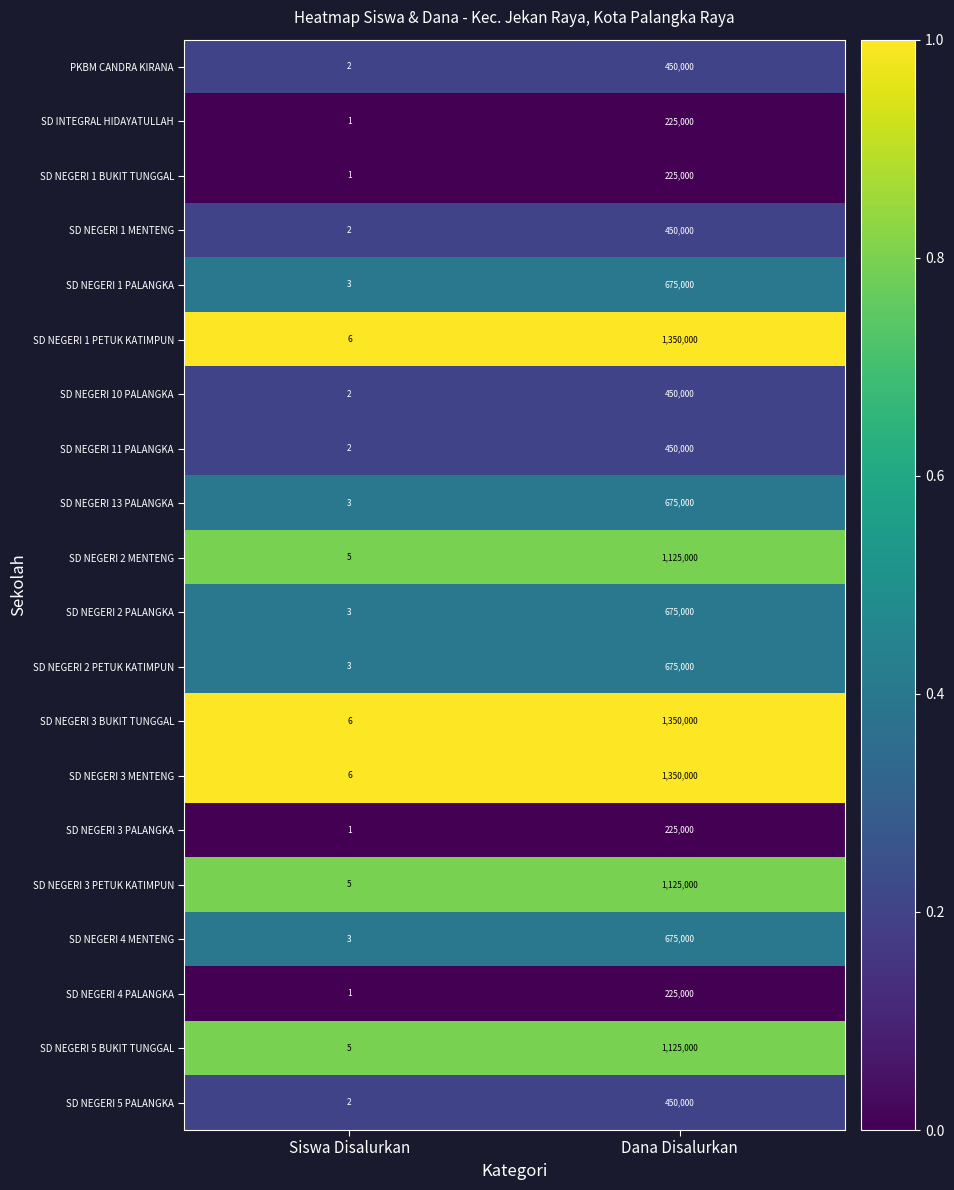

Rank the categories by SD NEGERI 10 PALANGKA value from highest to lowest.

Dana Disalurkan, Siswa Disalurkan